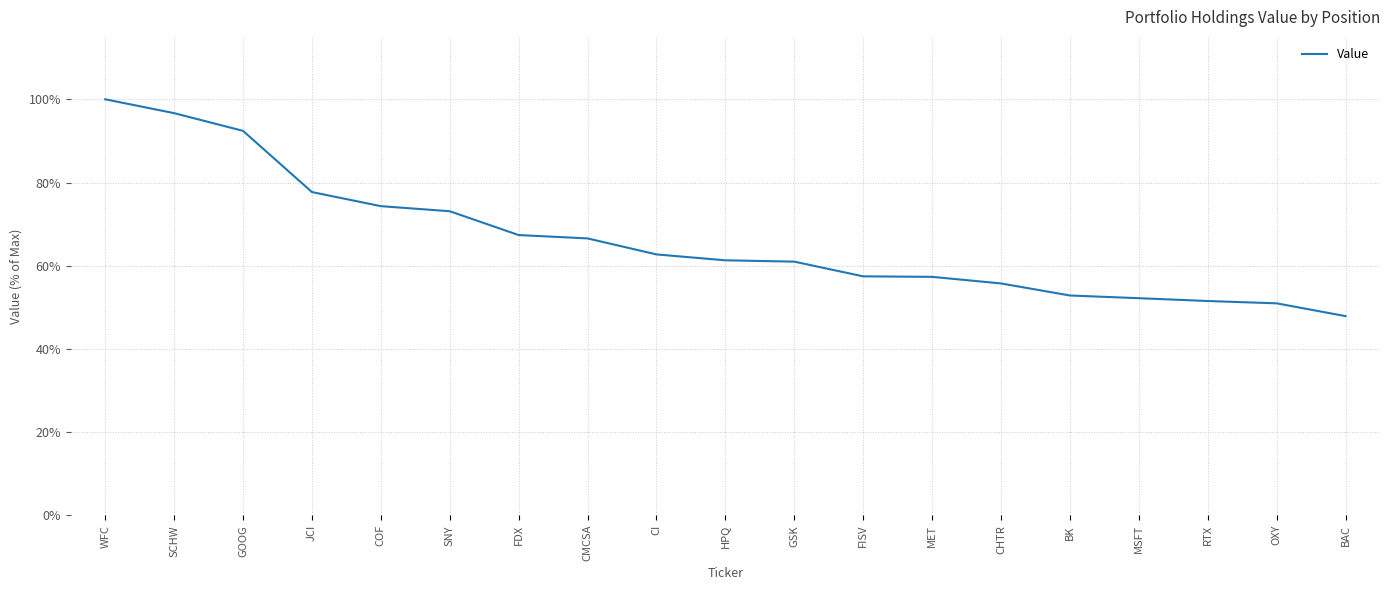

Which has a higher value, SCHW or MSFT?

SCHW